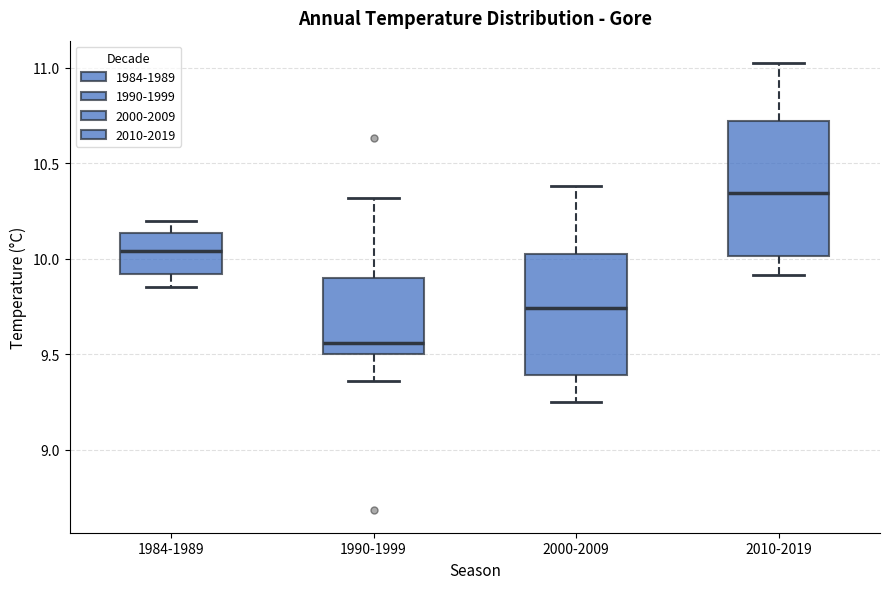

Reading left to right, transcribe this box plot: for each box, give where its median line is, the range the box spans, and where its two whiskers end, as read against the y-axis. The values are not printed on the chart, so give them approximately, as read against the axis.

1984-1989: median 10.05, box 9.90 to 10.15, whiskers 9.85 to 10.20
1990-1999: median 9.55, box 9.50 to 9.90, whiskers 9.35 to 10.30
2000-2009: median 9.75, box 9.40 to 10.00, whiskers 9.25 to 10.40
2010-2019: median 10.35, box 10.00 to 10.70, whiskers 9.90 to 11.05